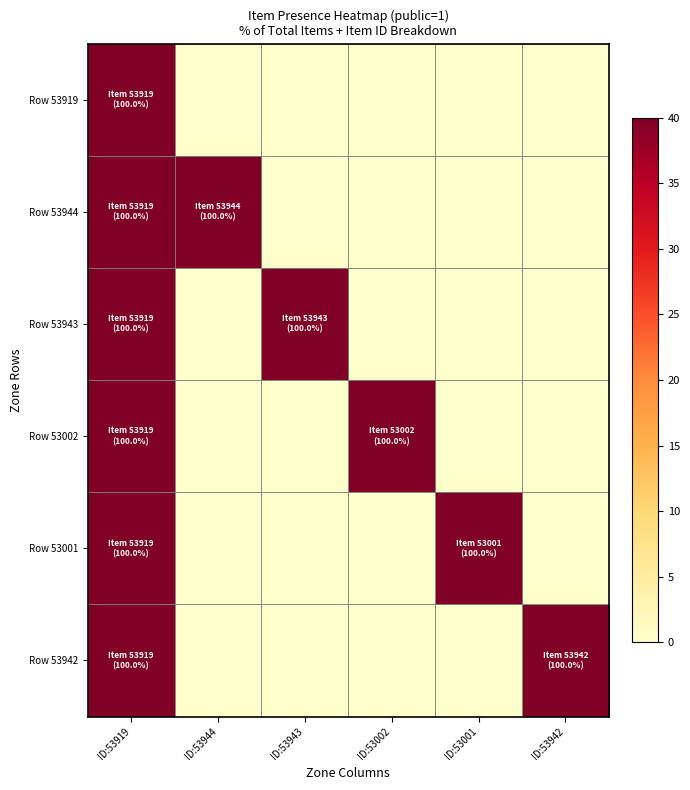

Between ID:53942 and ID:53943, which is larger?

ID:53942